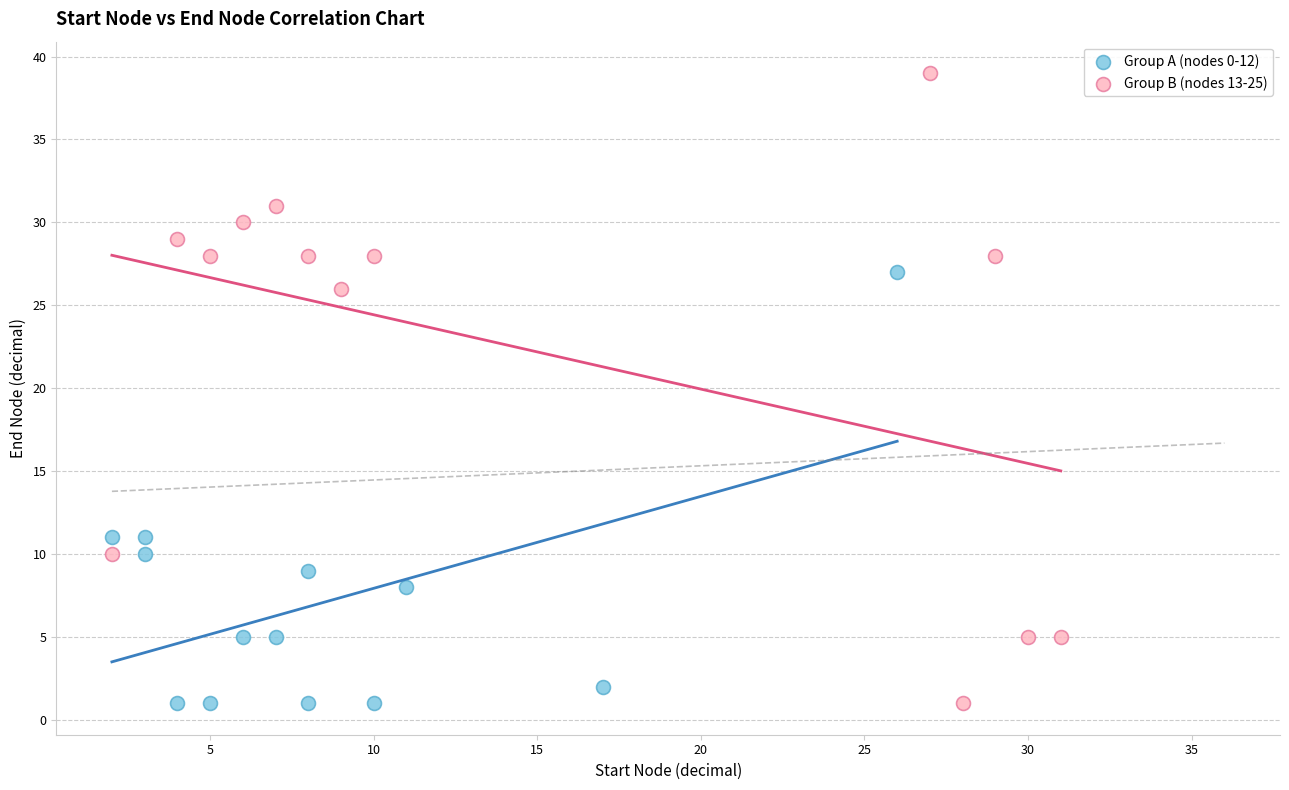

Which series contains the highest Y value?

Group B (nodes 13-25)